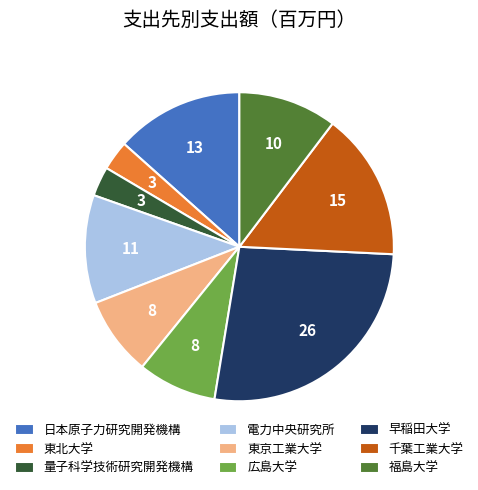

Combined, do 広島大学 and 東京工業大学 account for over 50%?

No